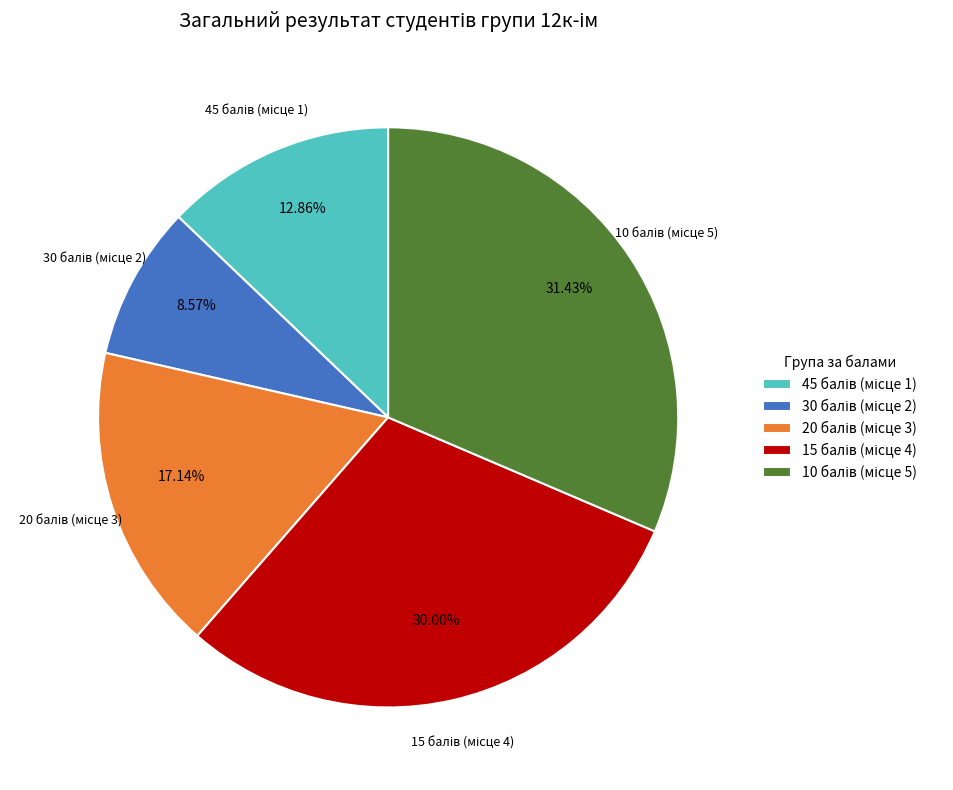

Count the number of slices in the pie.

5